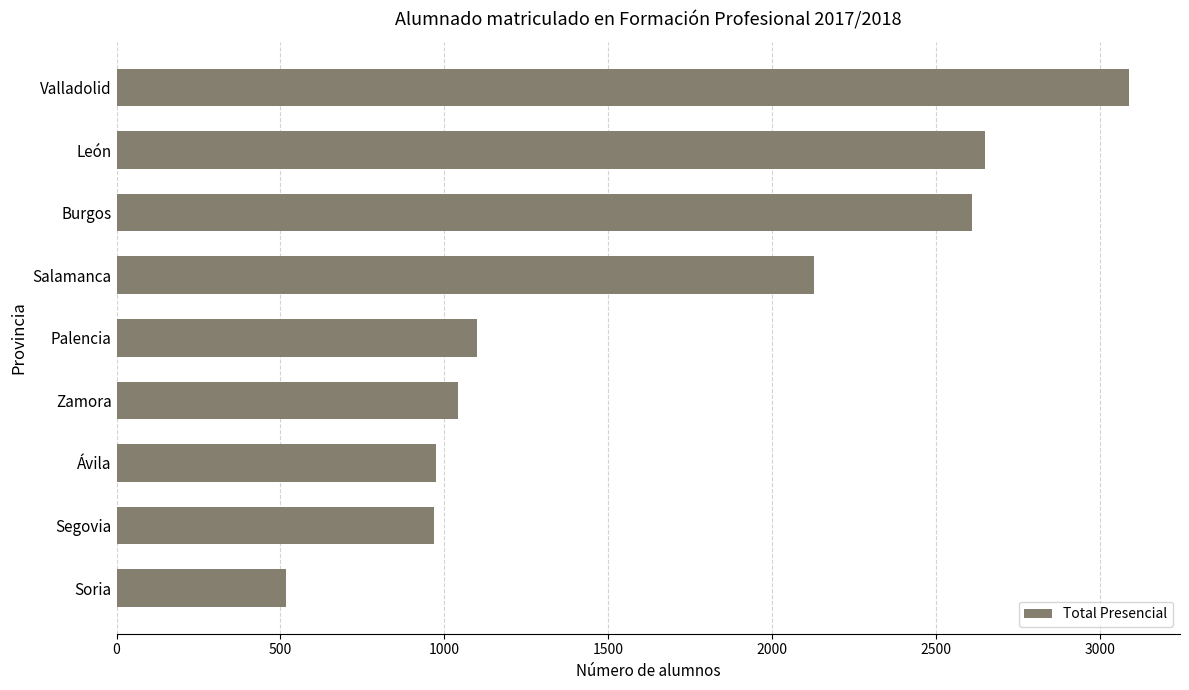

What is the greatest value displayed?

3090